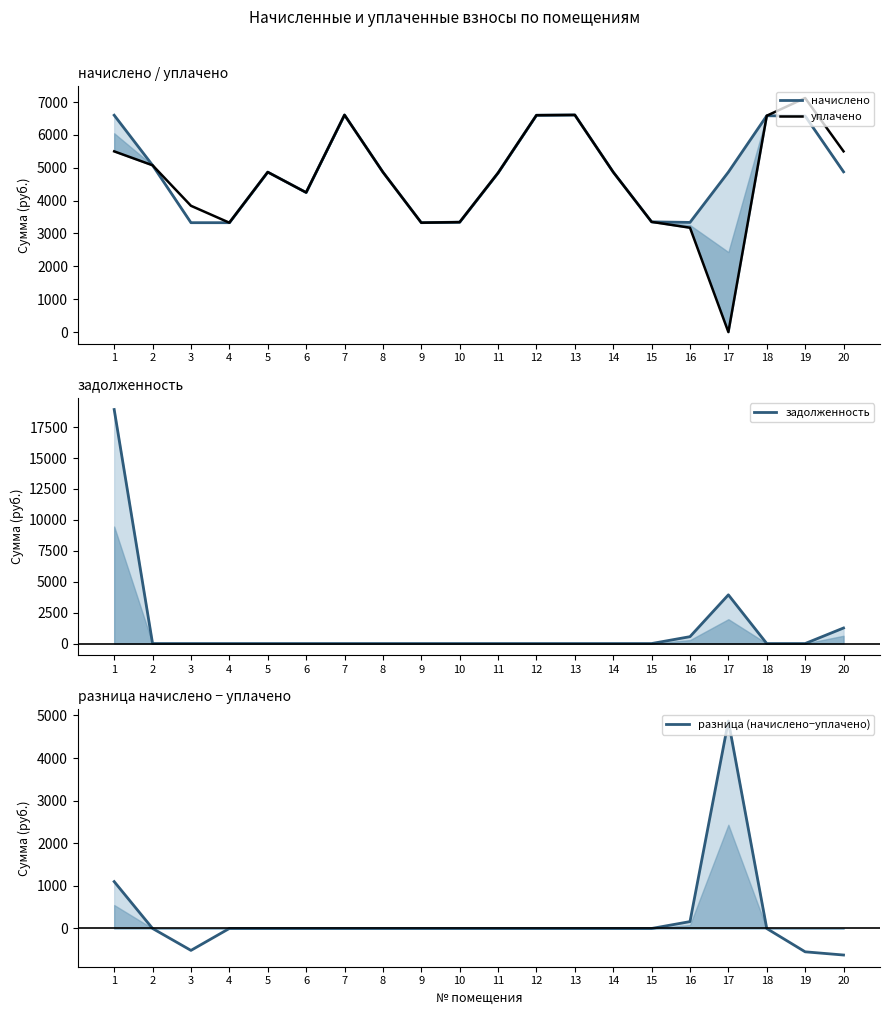

Reading left to right, what are all the values shown in this chart?

начислено: 1=6599.2	2=5075.6	3=3328.6	4=3328.6	5=4868.6	6=4247.6	7=6607.4	8=4868.6	9=3328.6	10=3345.1	11=4843.8	12=6599.2	13=6607.4	14=4868.6	15=3353.4	16=3336.8	17=4868.6	18=6582.6	19=6574.3	20=4876.9
уплачено: 1=5499.3	2=5075.6	3=3843.1	4=3328.6	5=4868.6	6=4247.6	7=6607.4	8=4868.6	9=3328.6	10=3345.1	11=4843.8	12=6599.2	13=6607.4	14=4868.6	15=3353.4	16=3175.6	17=0.0	18=6583.8	19=7122.2	20=5500.0
задолженность: 1=18928.9	2=0.0	3=0.0	4=0.0	5=0.0	6=0.0	7=0.0	8=0.0	9=0.0	10=0.0	11=0.0	12=0.0	13=0.0	14=0.0	15=0.0	16=556.1	17=3939.6	18=0.0	19=0.0	20=1257.1
разница (начислено−уплачено): 1=1099.9	2=0.0	3=-514.6	4=0.0	5=0.0	6=0.0	7=0.0	8=0.0	9=0.0	10=0.0	11=0.0	12=0.0	13=0.0	14=0.0	15=0.0	16=161.2	17=4868.6	18=-1.2	19=-547.9	20=-623.1